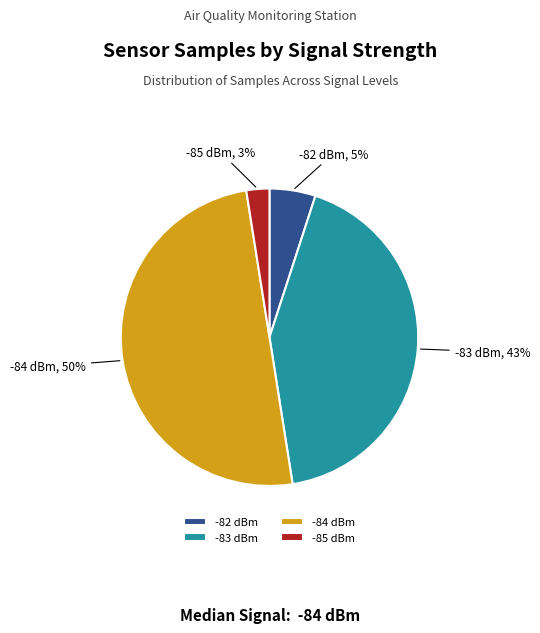

True or false: -85 dBm accounts for 3% of the total.

True